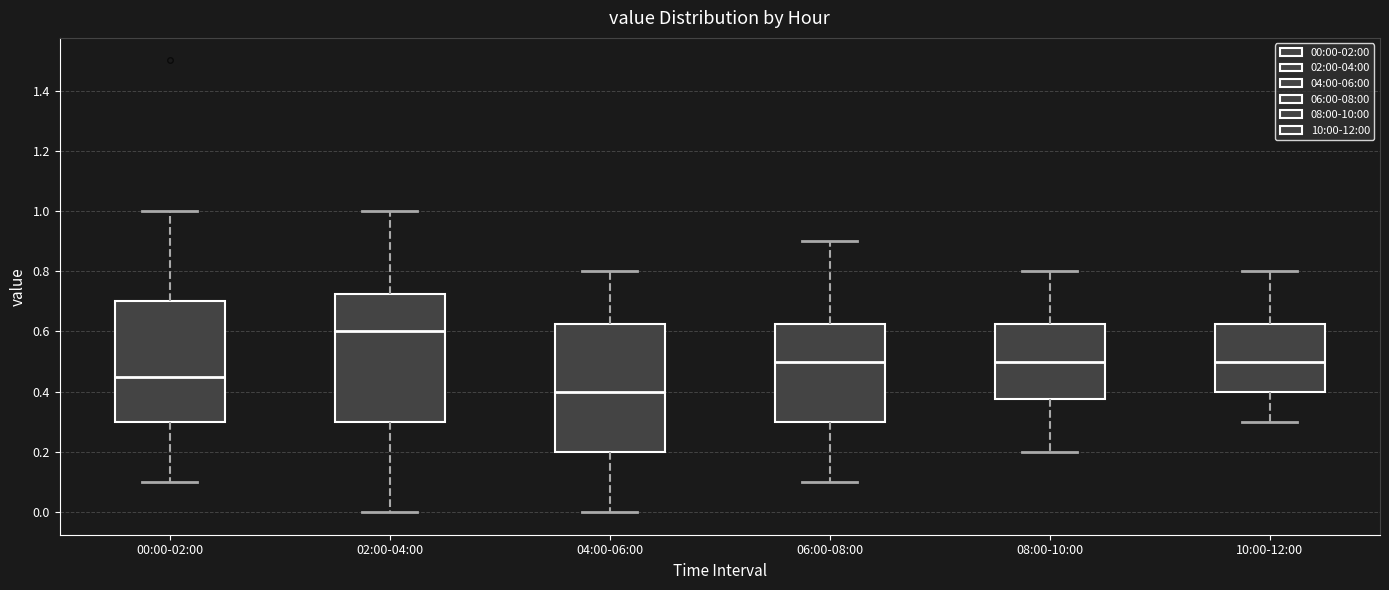

Which box has the lowest median line?

04:00-06:00